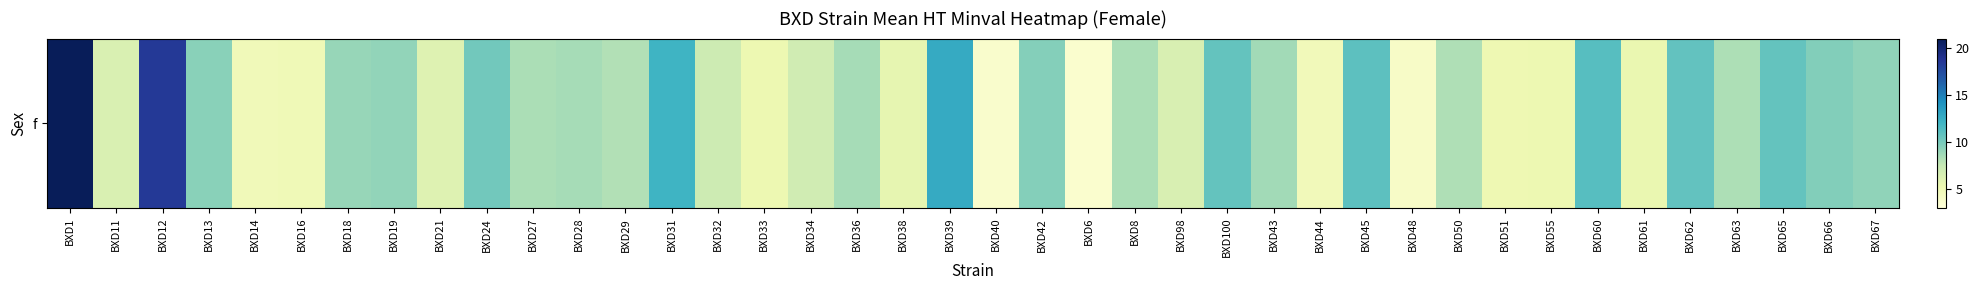

List the labels in order of value, largest first.

BXD1, BXD12, BXD39, BXD31, BXD60, BXD45, BXD62, BXD100, BXD65, BXD24, BXD66, BXD42, BXD13, BXD67, BXD19, BXD18, BXD43, BXD28, BXD36, BXD8, BXD27, BXD63, BXD50, BXD29, BXD32, BXD34, BXD98, BXD11, BXD21, BXD38, BXD61, BXD33, BXD55, BXD51, BXD16, BXD14, BXD44, BXD48, BXD40, BXD6